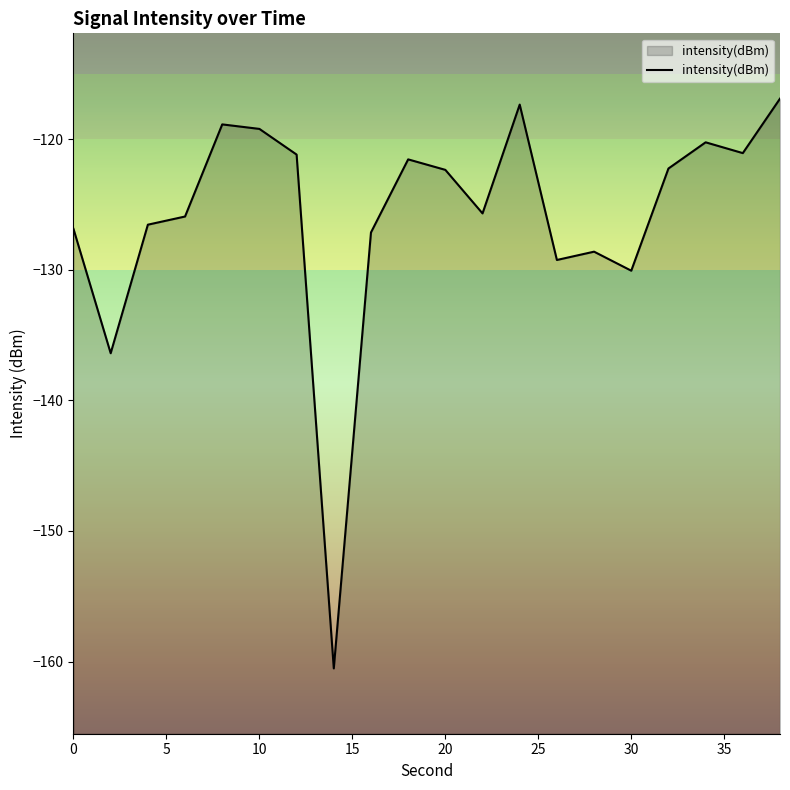

How many points are lower than both their immediate neighbors (excluding endpoints)?

6